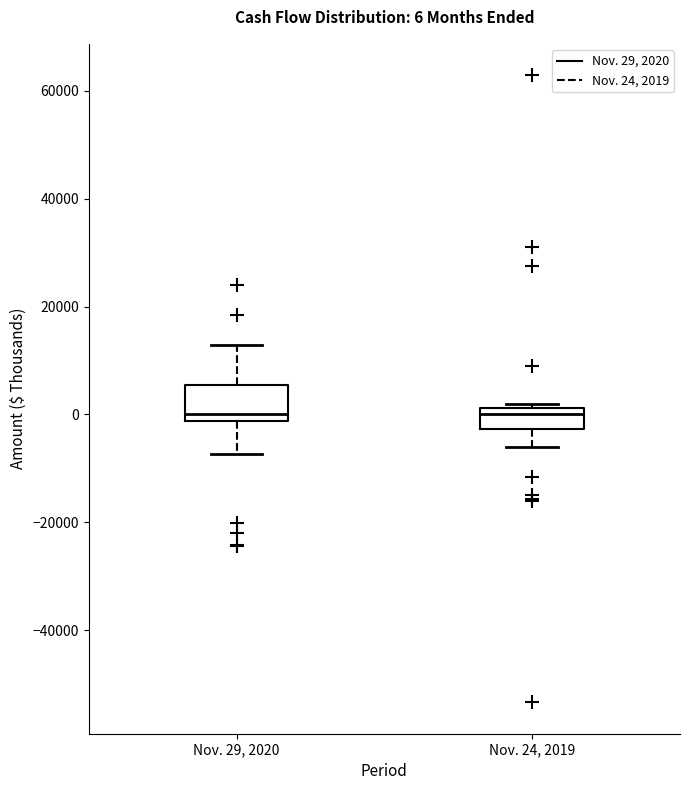

Which box is the tallest, from its lower edge to its upper edge?

Nov. 29, 2020